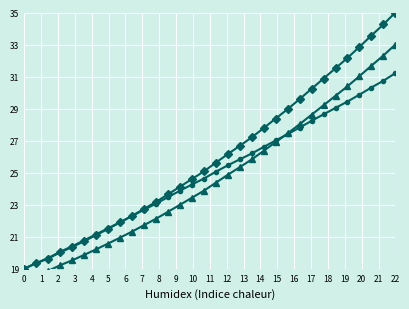

What is the difference between the second highest and second lowest values in the Spectrum Low series?

11.4